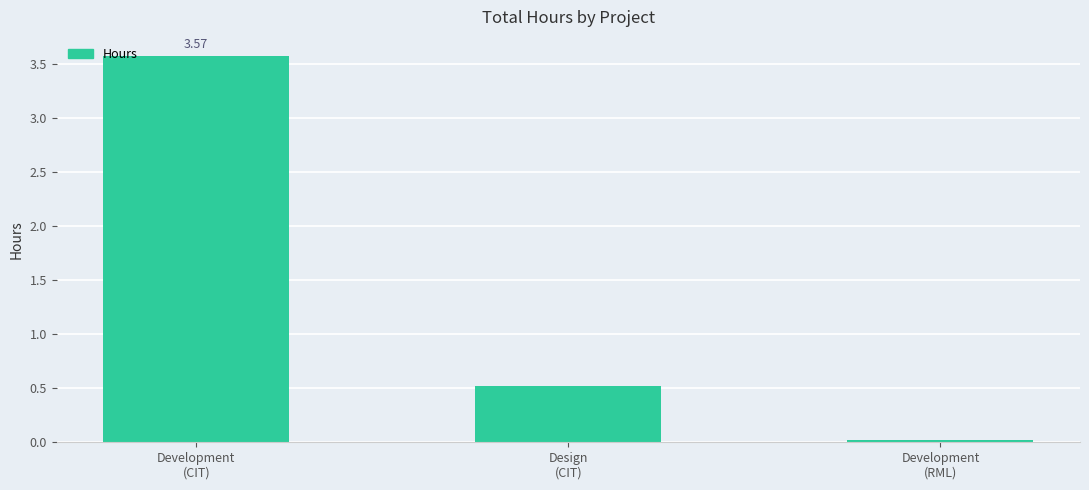

List the labels in order of value, smallest first.

Development
(RML), Design
(CIT), Development
(CIT)